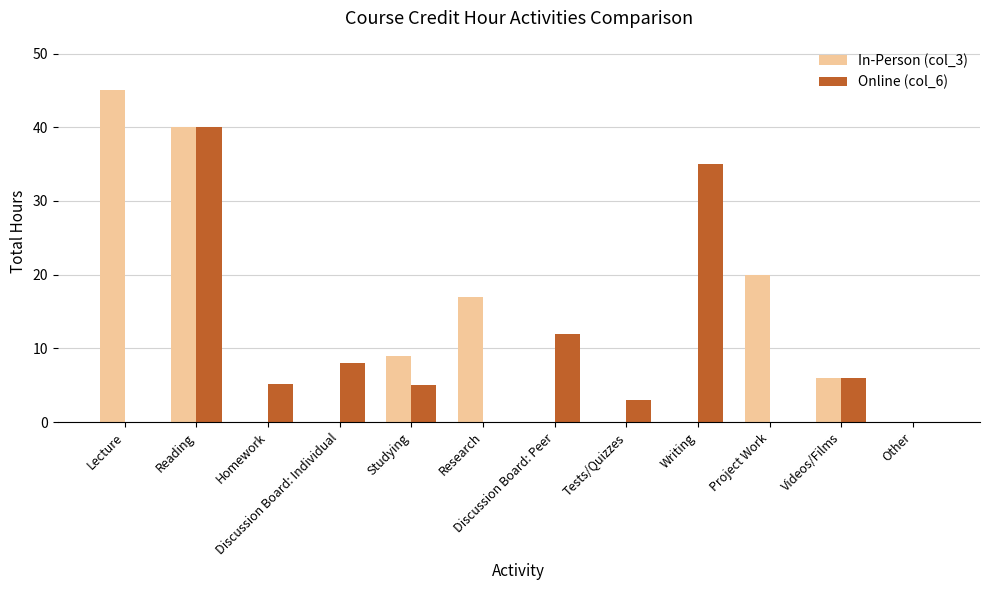

True or false: Online (col_6) has a value of 8.0 at Discussion Board: Individual.

True